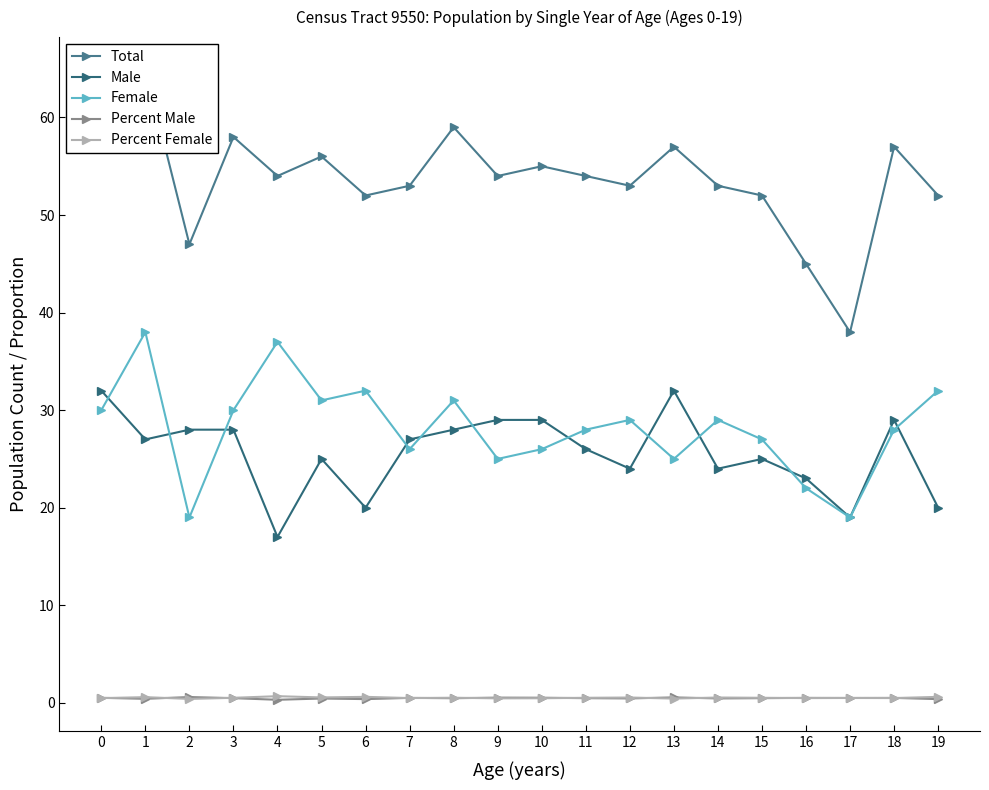

What is the difference between the Male values at 10 and 19?

9.0